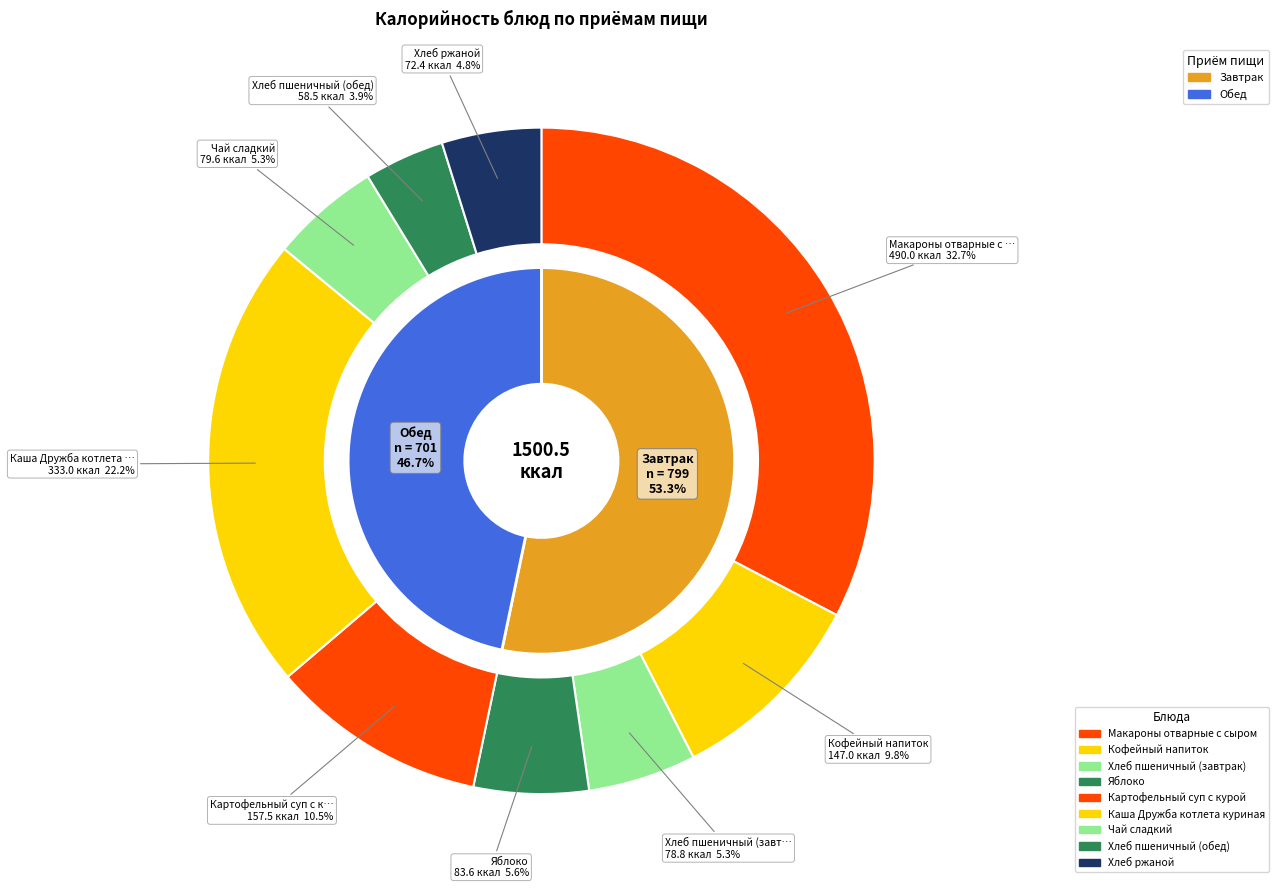

Rank the categories by value from lowest to highest.

Хлеб пшеничный (обед), Хлеб ржаной, Хлеб пшеничный (завтрак), Чай сладкий, Яблоко, Кофейный напиток, Картофельный суп с курой, Каша Дружба котлета куриная, Макароны отварные с сыром